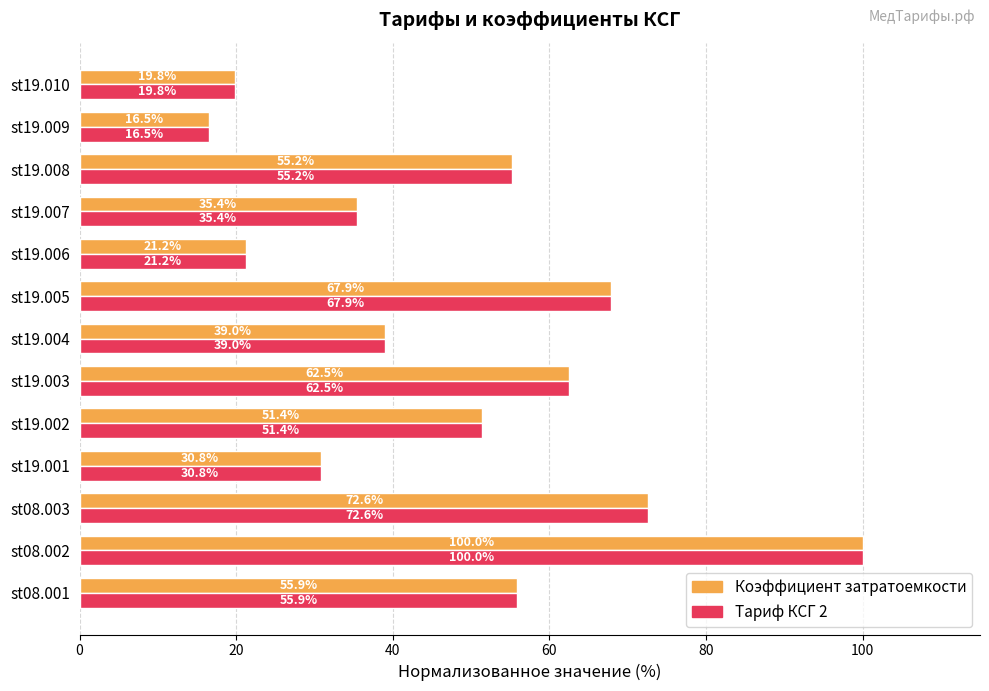

What are all the series names shown in the legend?

Коэффициент затратоемкости, Тариф КСГ 2